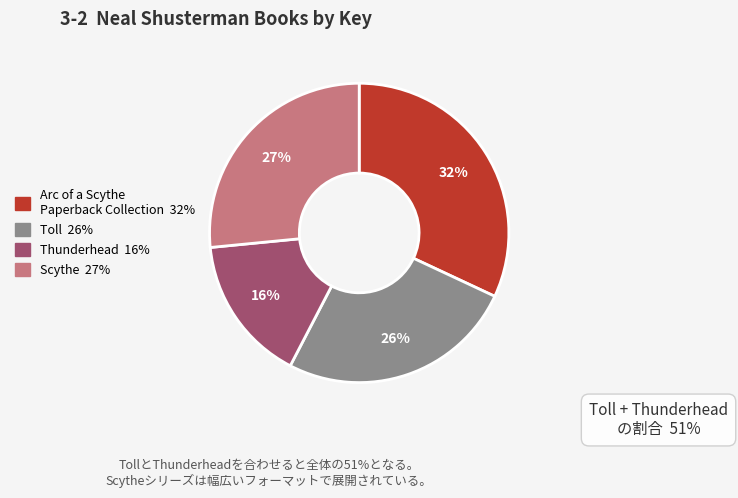

To the nearest percent, what is the average slice percentage?

25%